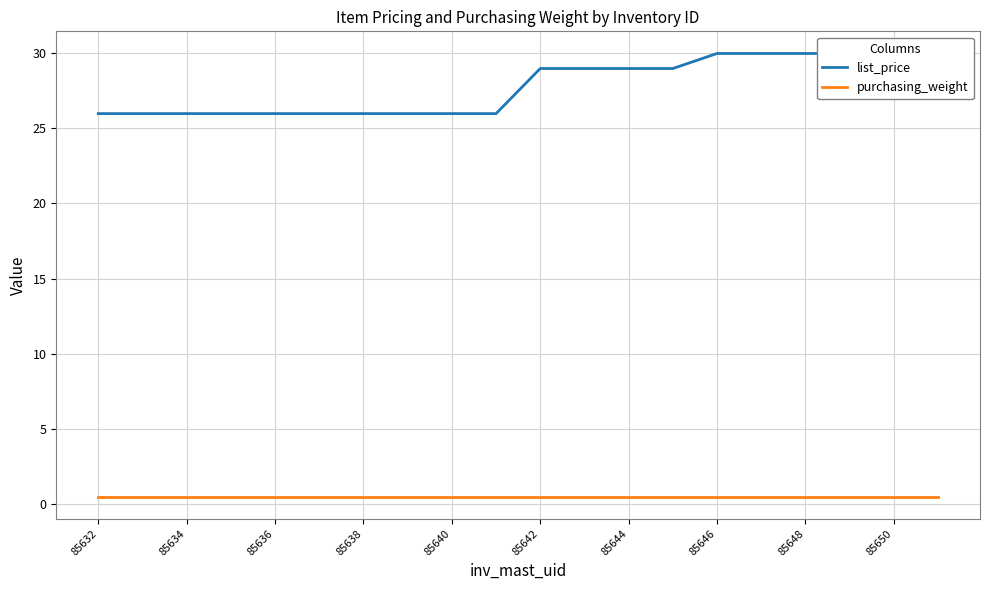

What is the difference between the list_price values at 85638 and 85642?

3.0